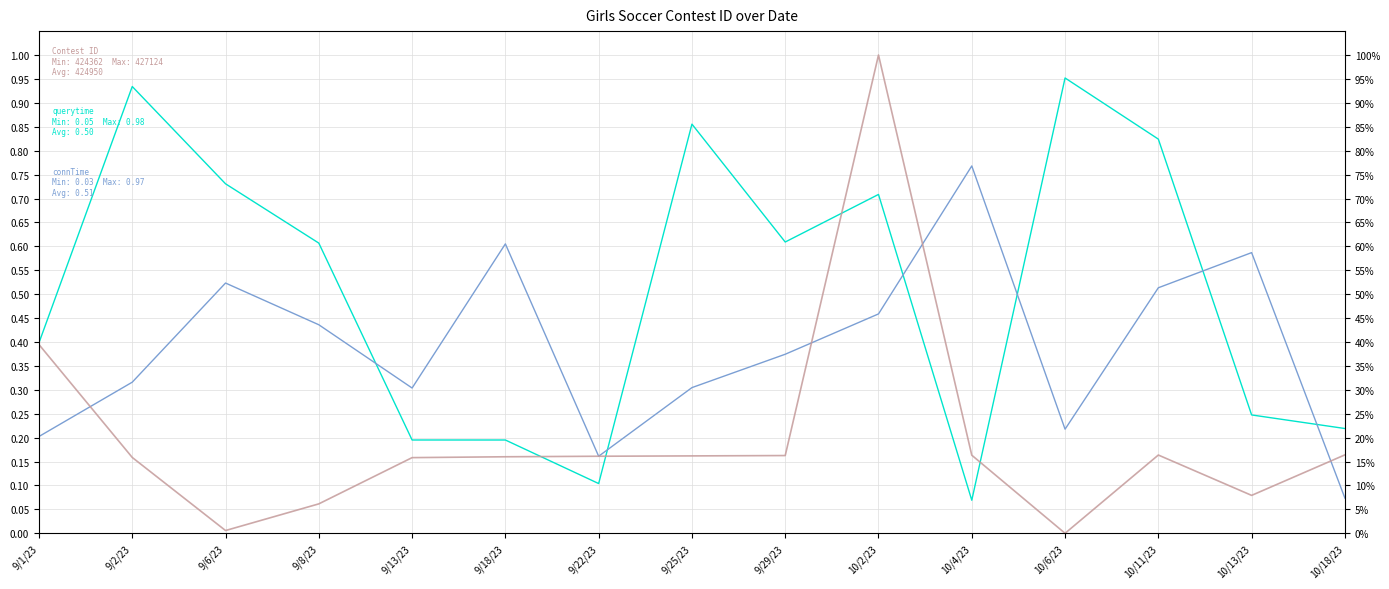

True or false: Contest ID has a value of 1.4 at 10/2/23.

False